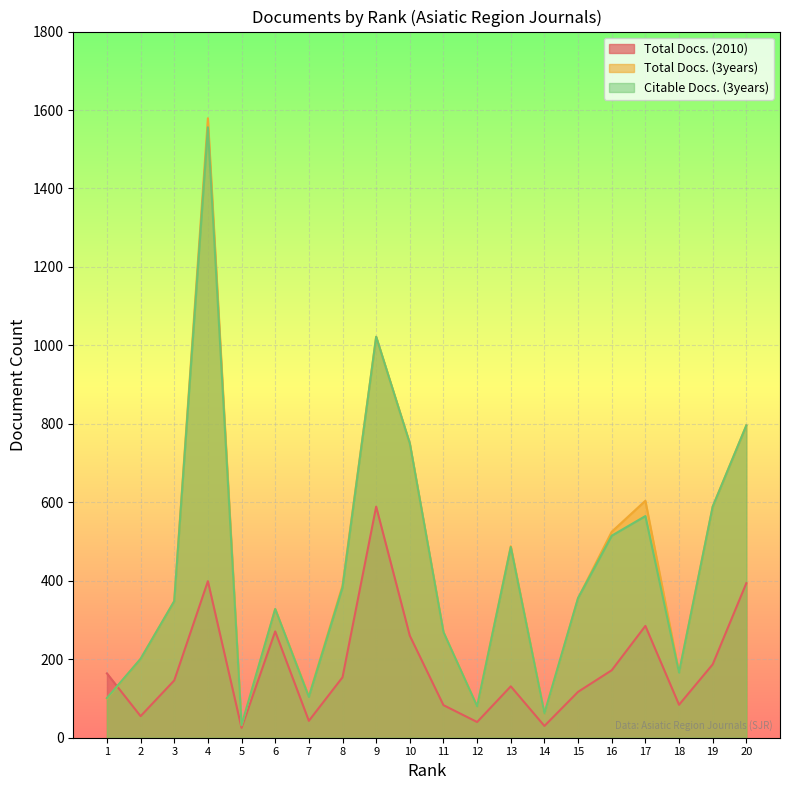

How many intersections are there between Citable Docs. (3years) and Total Docs. (2010)?

1